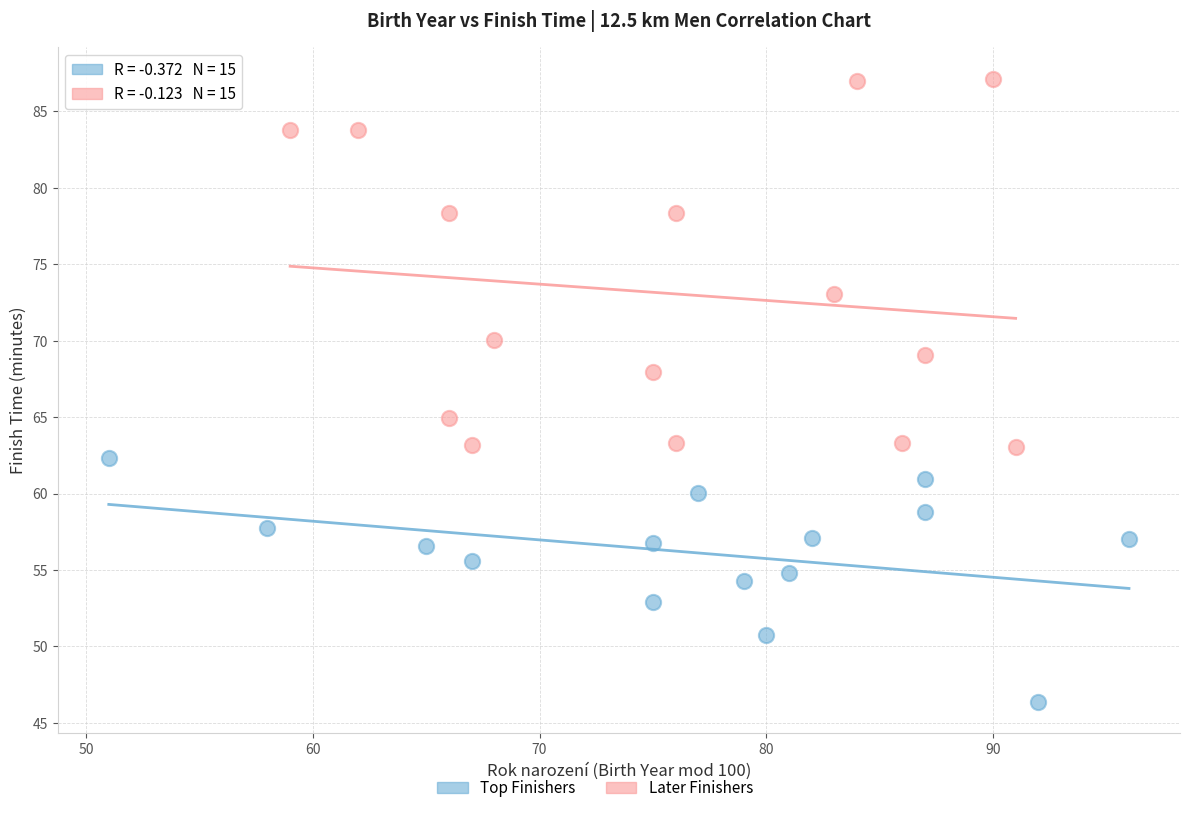

Which series contains the highest Y value?

Later Finishers